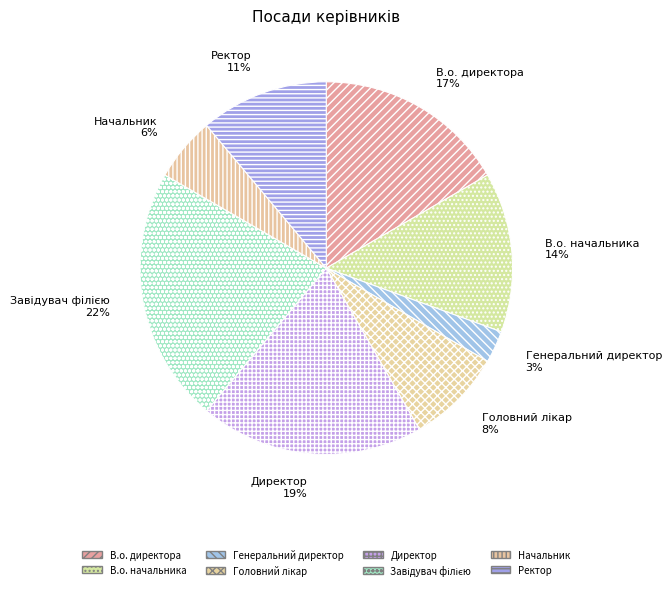

Is it true that Ректор is 11% of the pie?

True